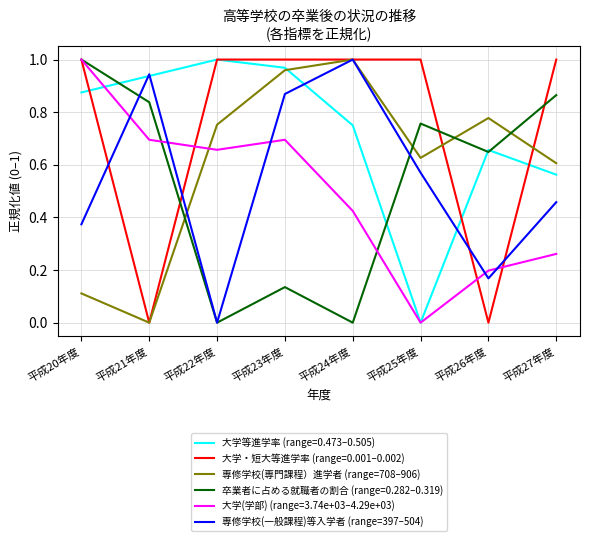

Which series has the largest total across all categories?

大学・短大等進学率 (range=0.001–0.002)